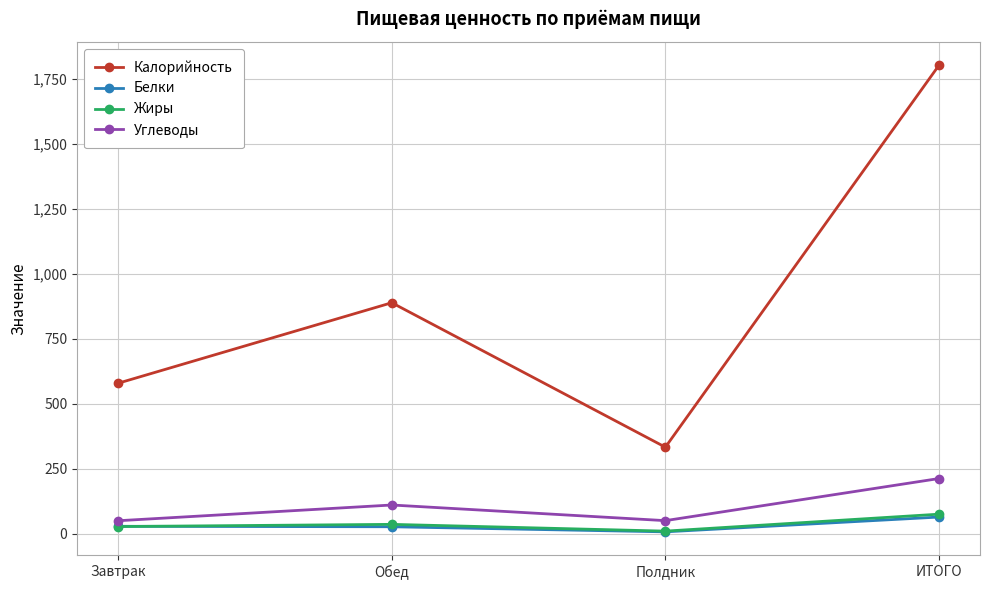

At which category does the chart reach its minimum across all series?

Полдник